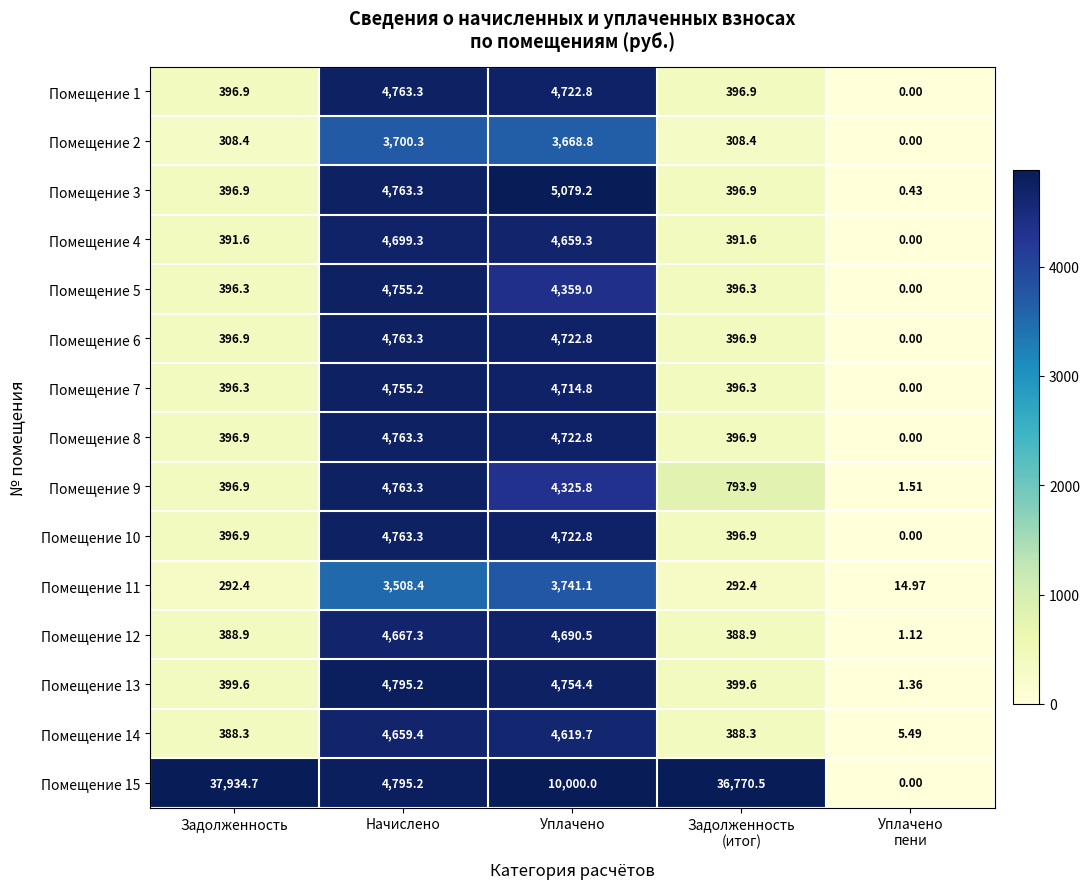

At which category is the sum across all series the highest?

Уплачено